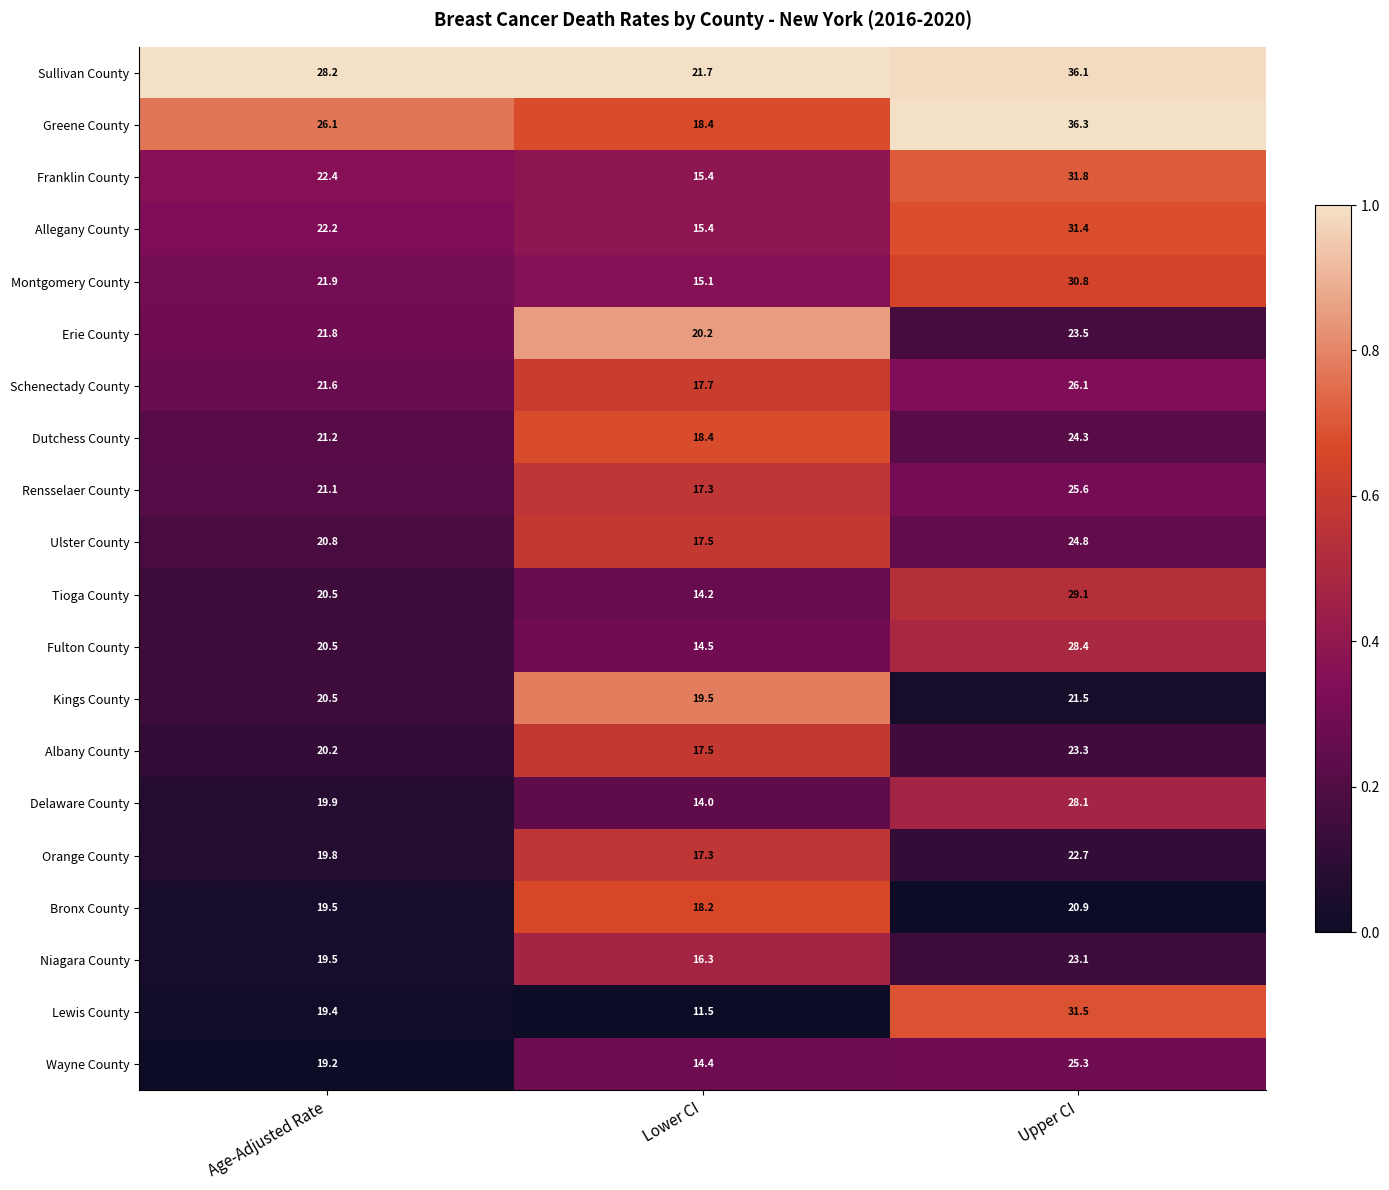

At which label is Niagara County closest to 19?

Age-Adjusted Rate